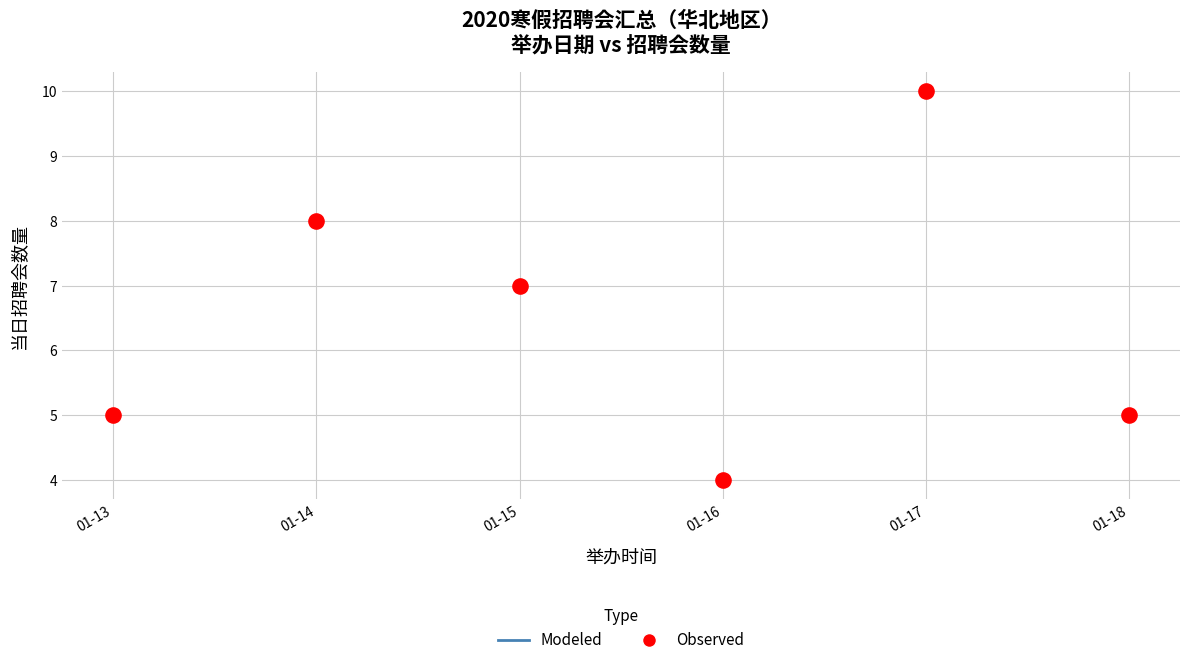

What is the range of Y values (max minus min)?

6